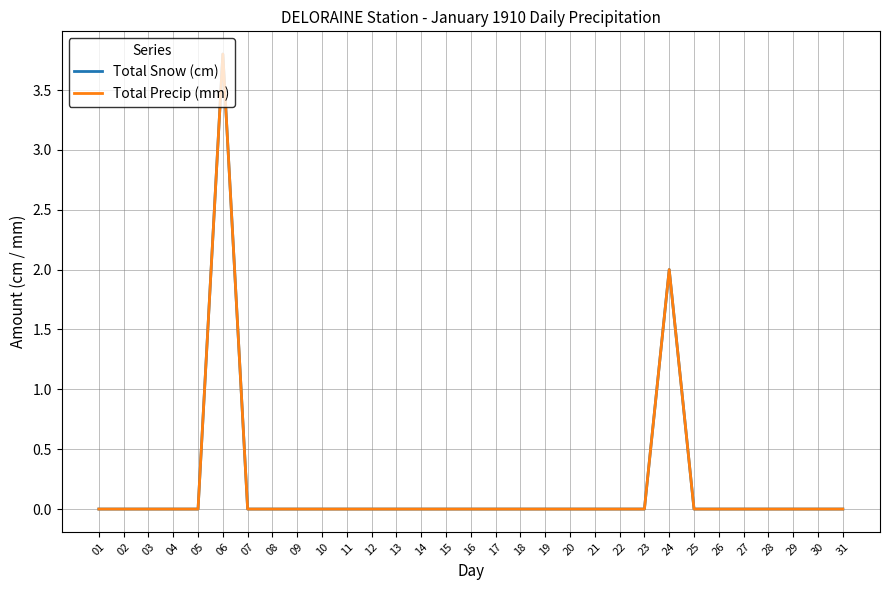

Count the Total Snow (cm) values in the range 0 to 1.

29